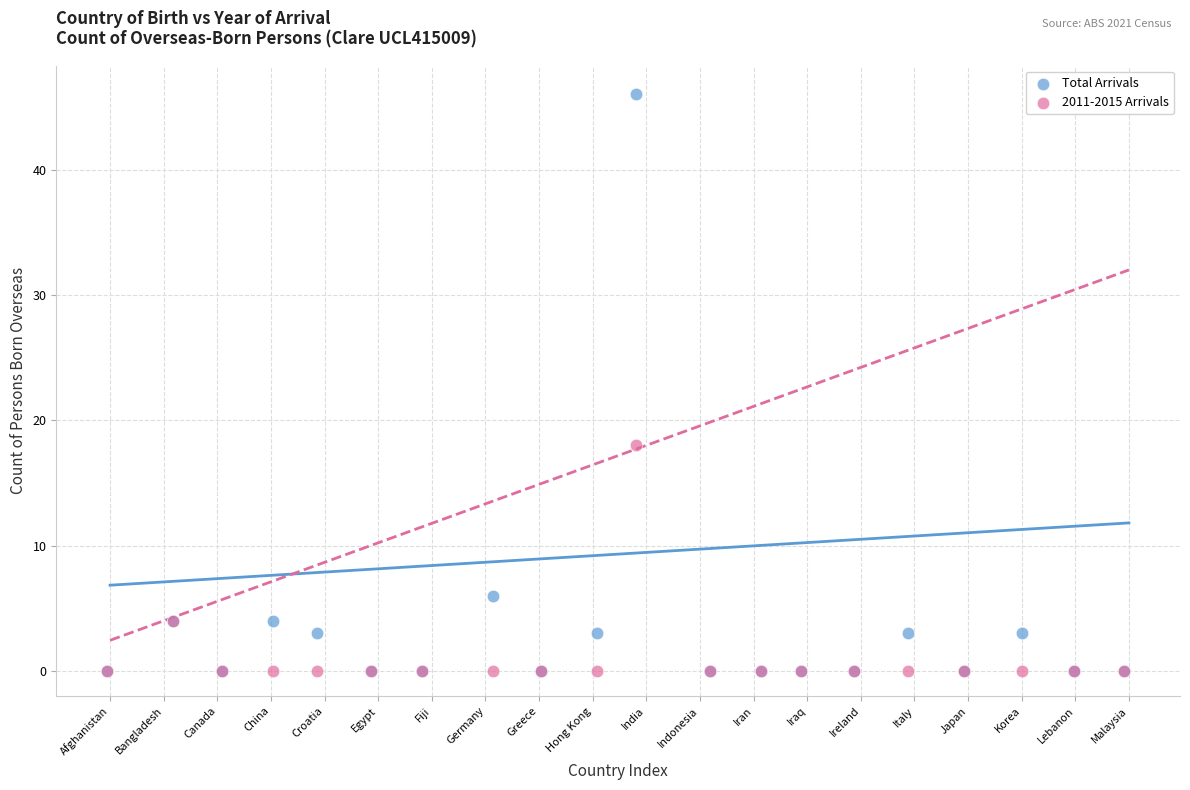

Across all series, what Y value is closest to 23?

18